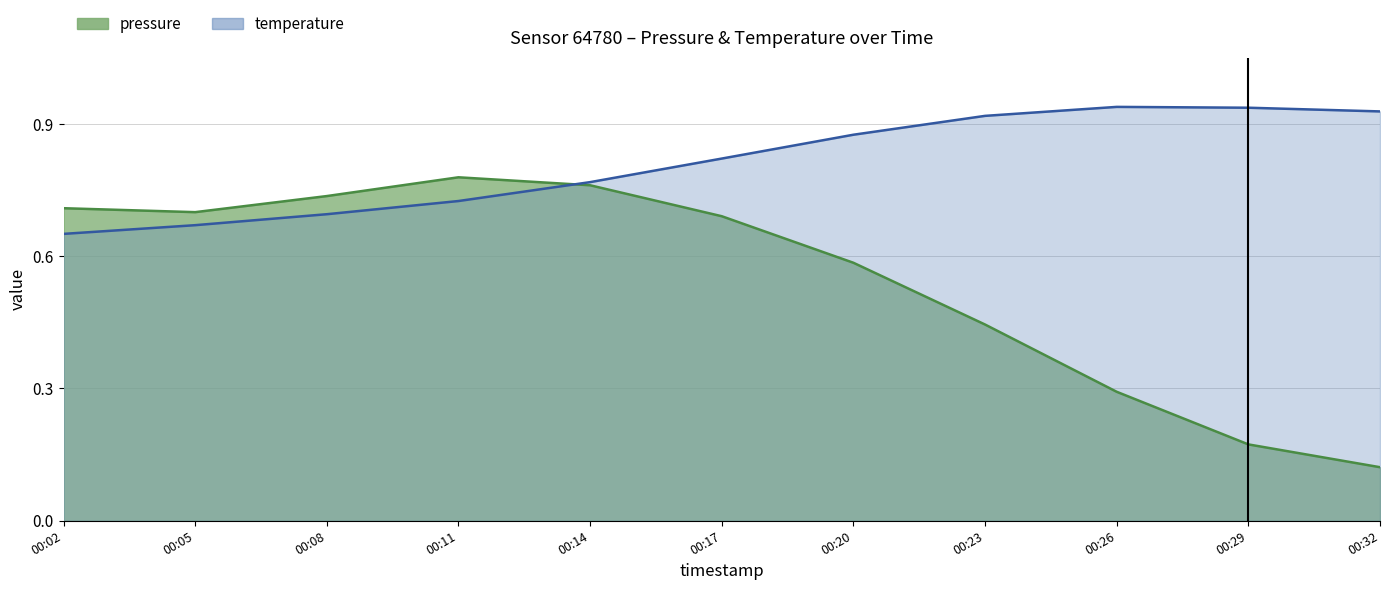

Read the value at 00:17.

0.8